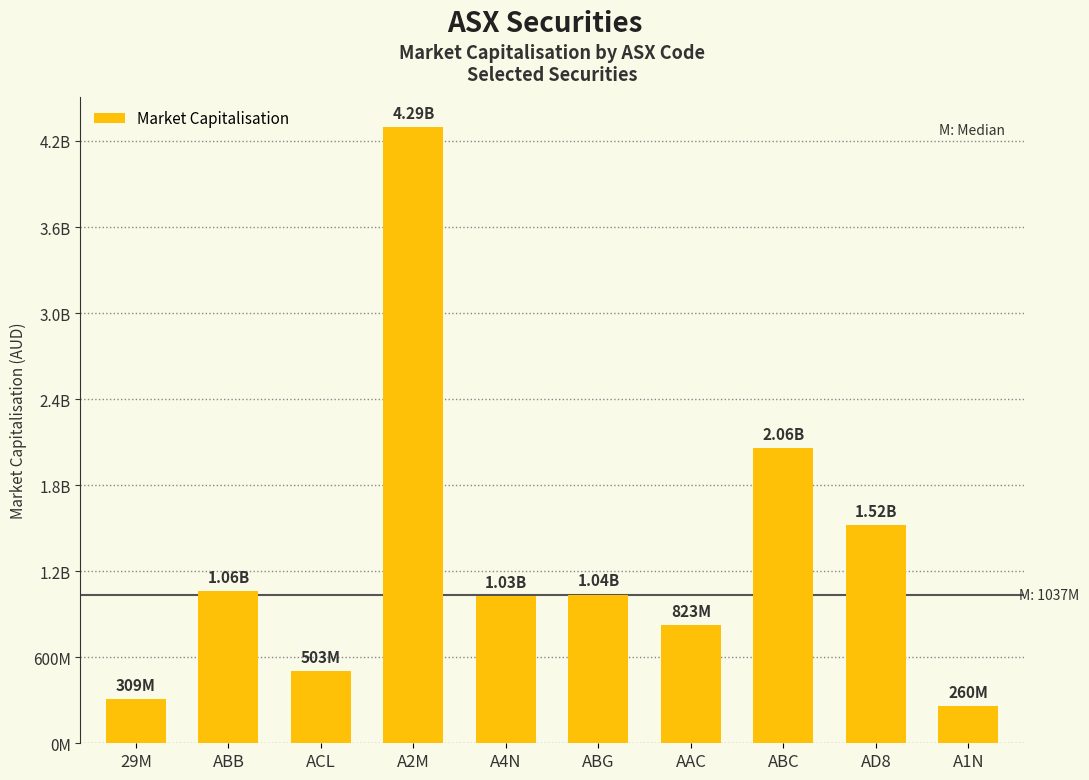

Rank the categories by value from lowest to highest.

A1N, 29M, ACL, AAC, A4N, ABG, ABB, AD8, ABC, A2M